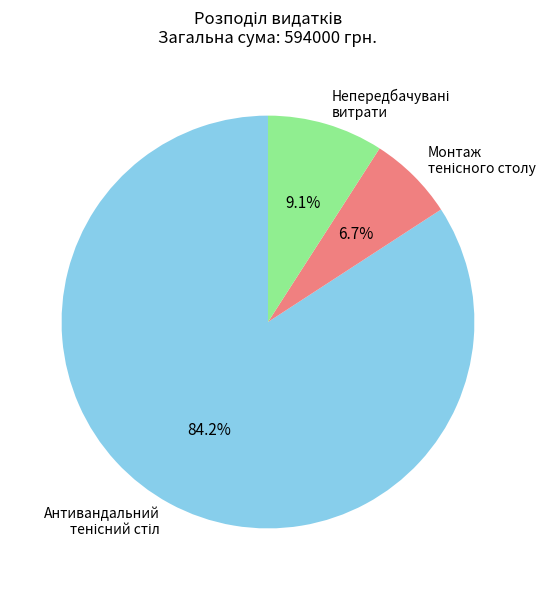

Does any single category account for the majority?

Yes